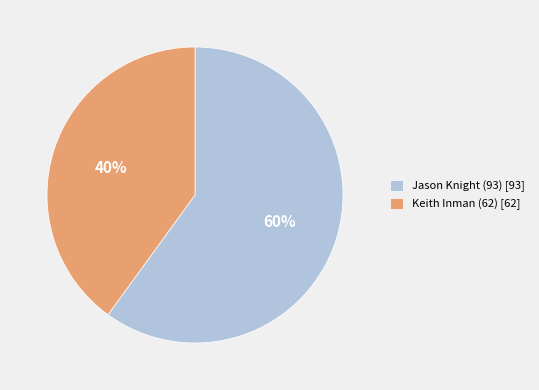

What percentage is the Jason Knight (93) slice, to the nearest percent?

60%